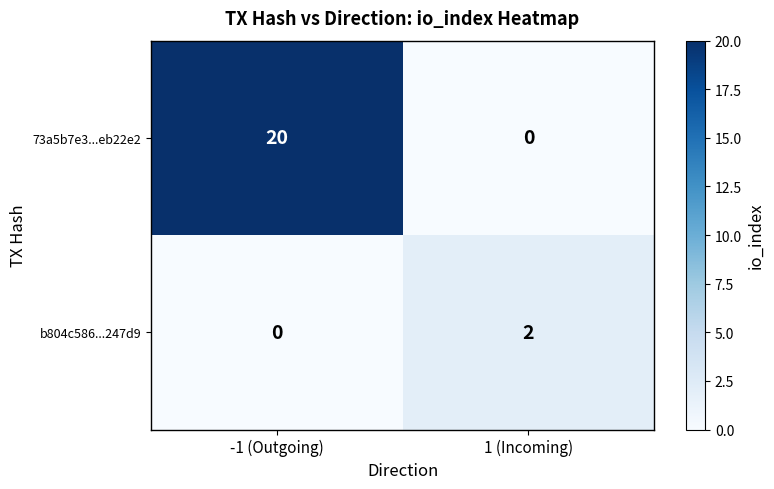

Is the value of 73a5b7e3...eb22e2 at -1 (Outgoing) greater than the value of b804c586...247d9 at -1 (Outgoing)?

Yes